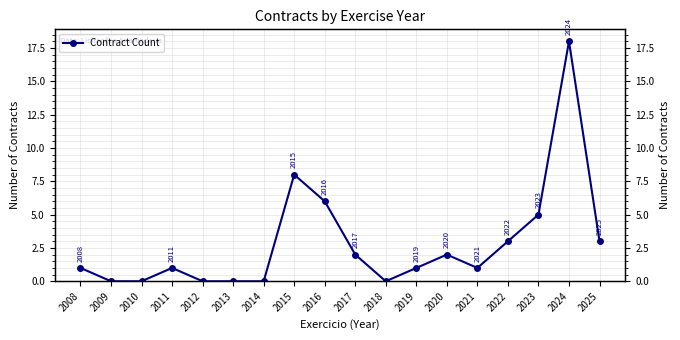

What is the maximum value shown in the chart?

18